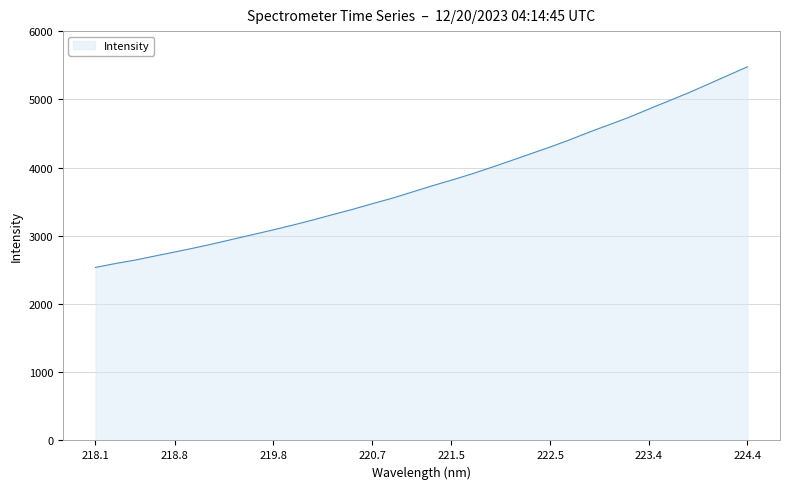

What is the maximum value shown in the chart?

5476.8